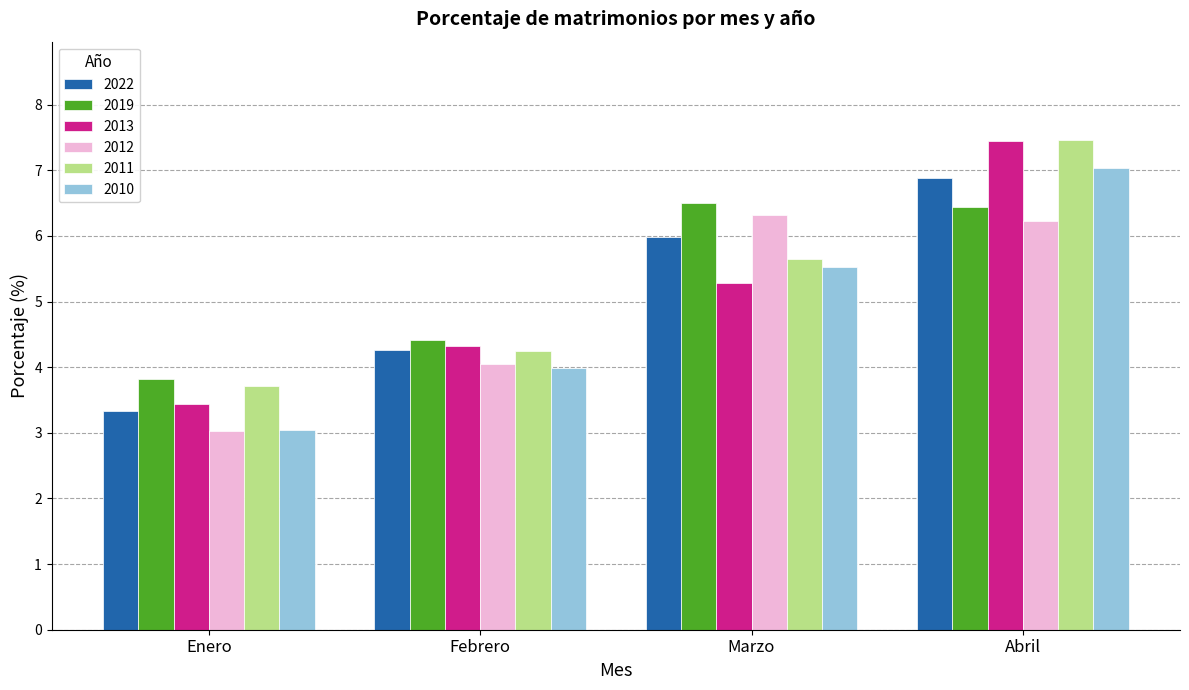

What is the difference between the maximum and minimum values in the 2010 series?

4.0